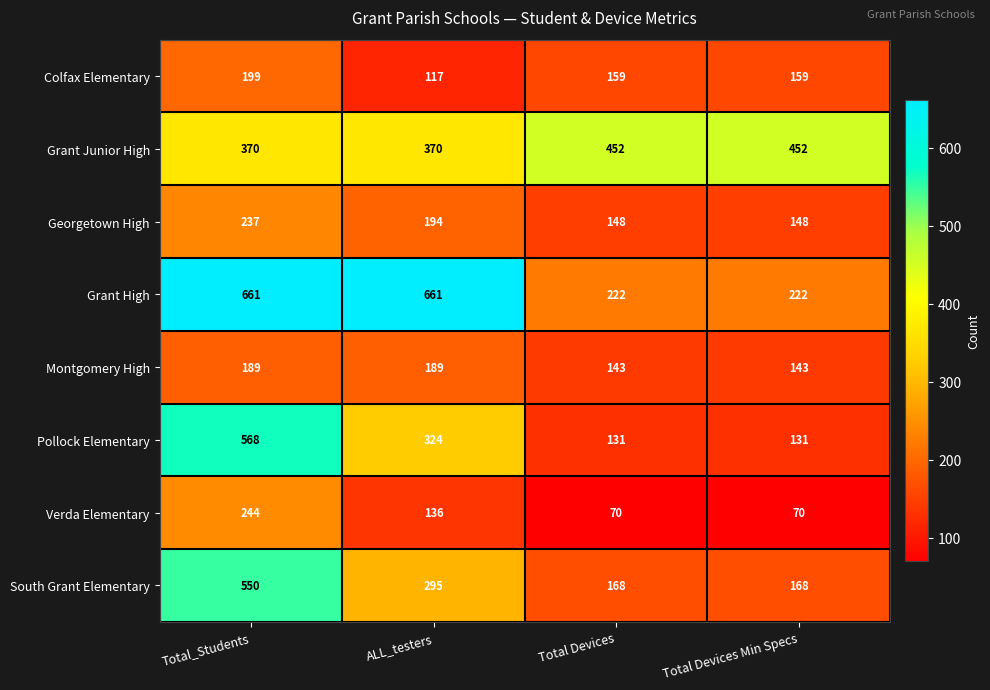

How many series are shown in this chart?

8